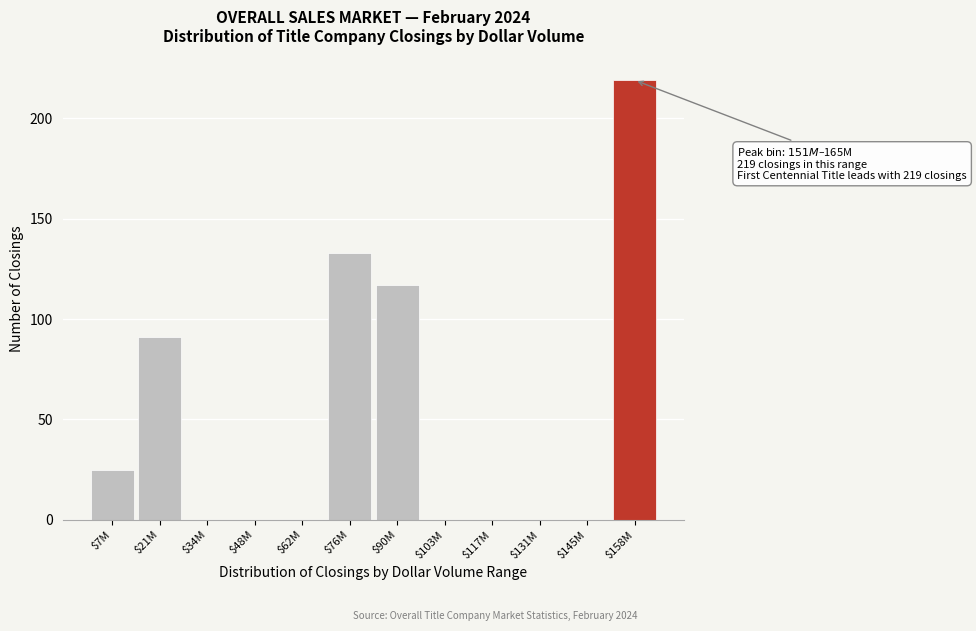

Is it true that the value at $117M is 0?

True